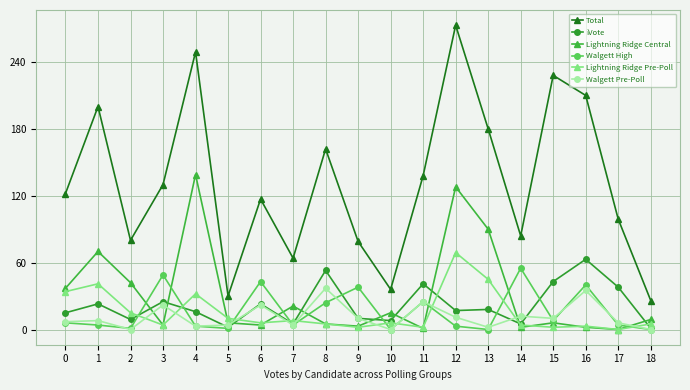

True or false: Lightning Ridge Pre-Poll and Total intersect in this chart.

False